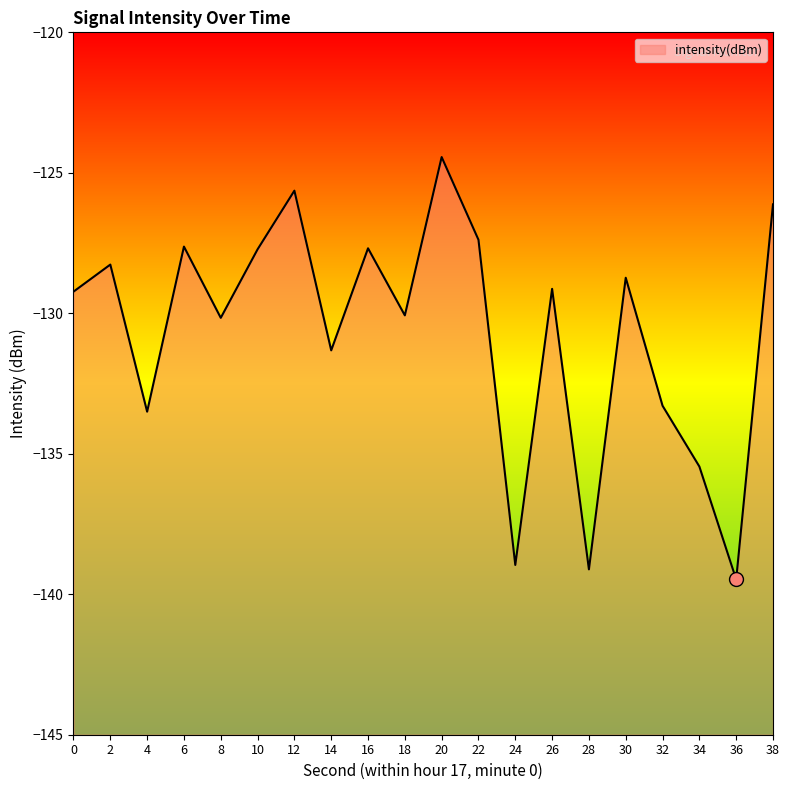

Between 32 and 34, which is larger?

32